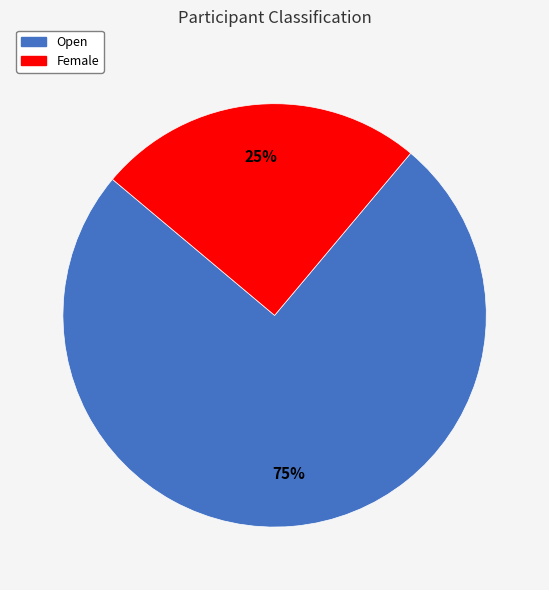

How many segments does this pie chart have?

2